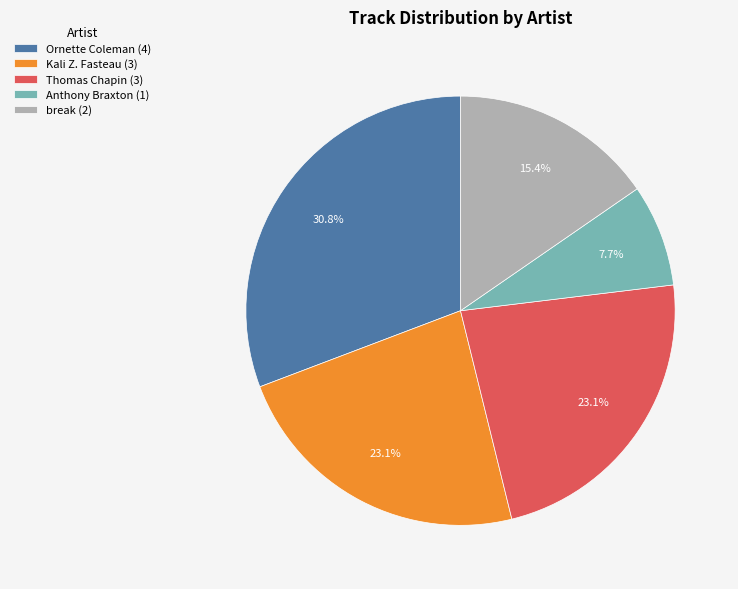

What is the ratio of the value at break (2) to the value at Anthony Braxton (1)?

2.0